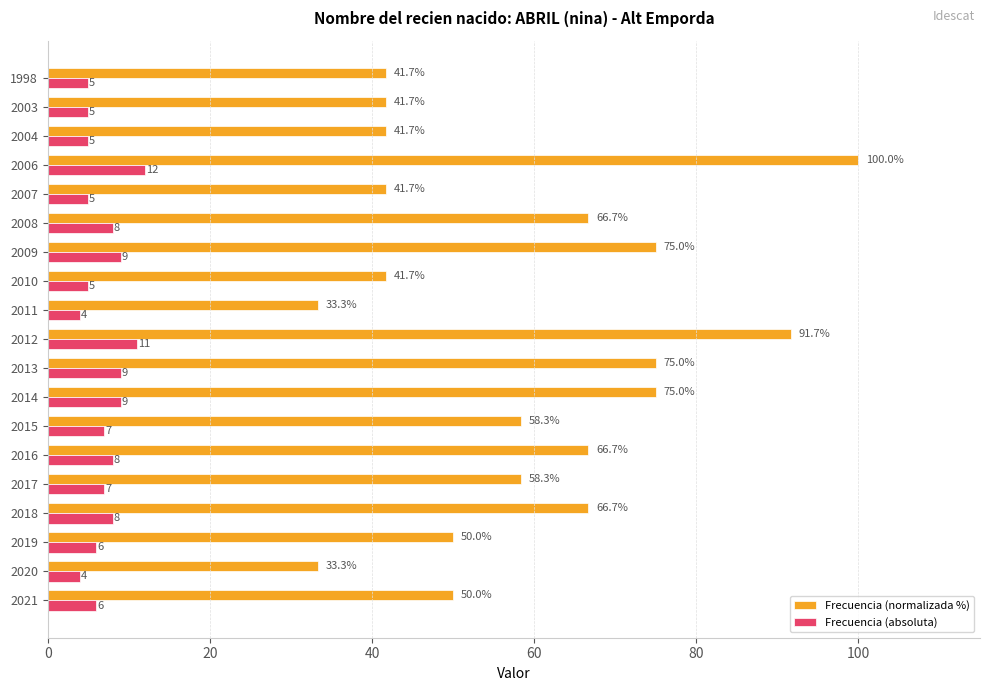

Which series has the widest spread of values?

Frecuencia (normalizada %)